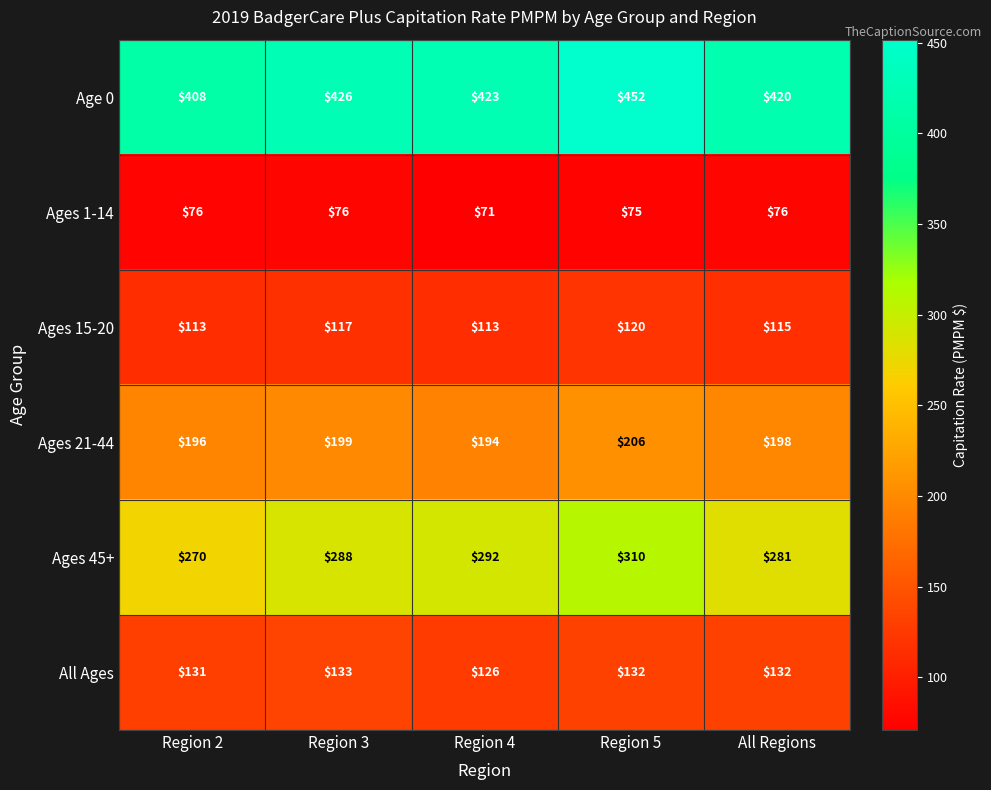

The value of Age 0 at Region 2 is 161. True or false?

False